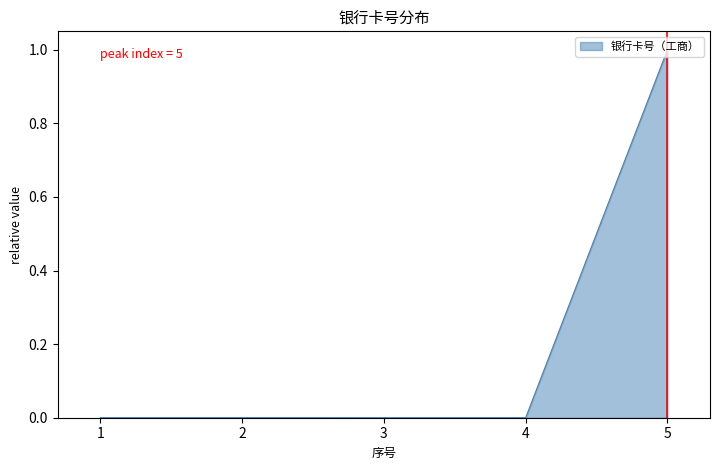

How many series are shown in this chart?

1